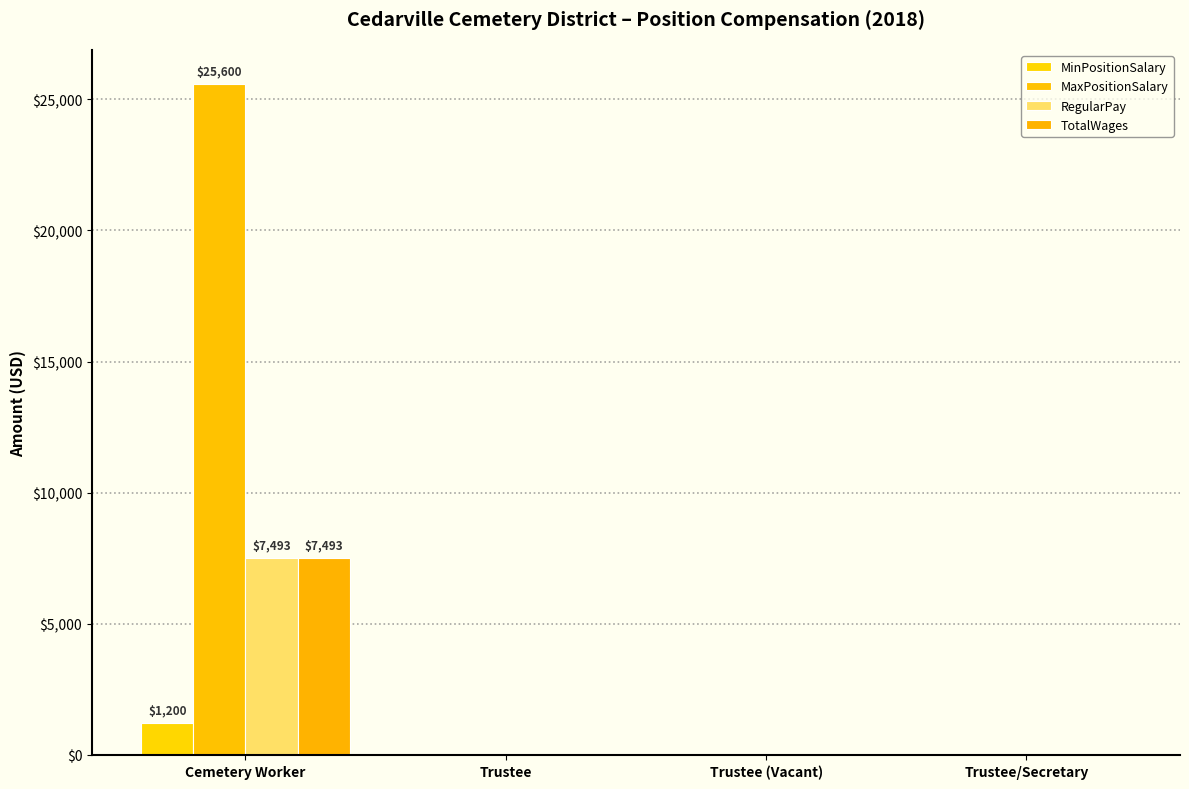

True or false: MinPositionSalary has a value of 481 at Trustee.

False